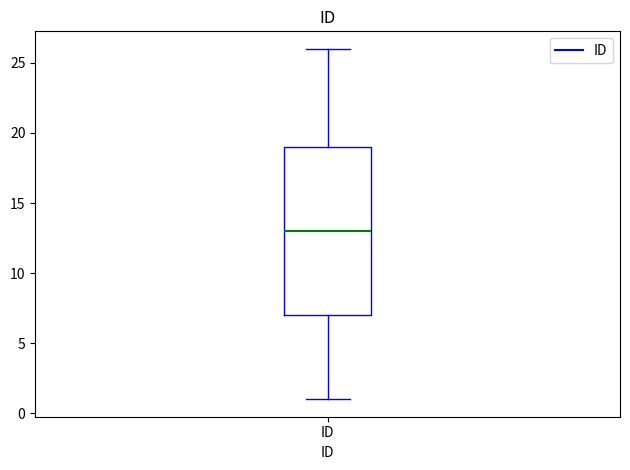

Read this box plot against the y-axis: the position of the median line, the range covered by the box, and the ends of both whiskers. The values are not printed on the chart, so give them approximately, as read against the axis.

median 13, box 7 to 19, whiskers 1 to 26